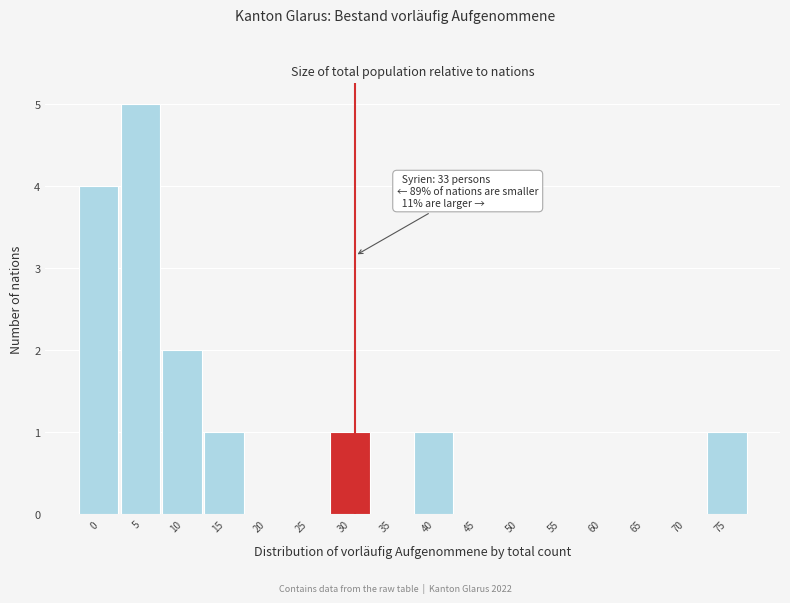

Reading left to right, extract all data points from this chart.

0=4	5=5	10=2	15=1	20=0	25=0	30=1	35=0	40=1	45=0	50=0	55=0	60=0	65=0	70=0	75=1